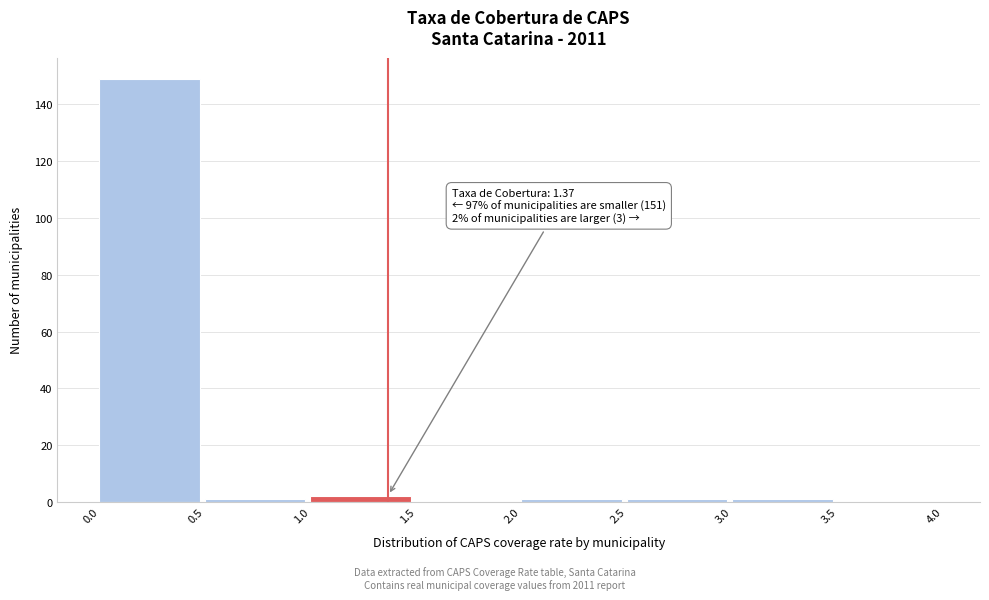

Over which range of the x-axis is the bar tallest?

0.0 to 0.5